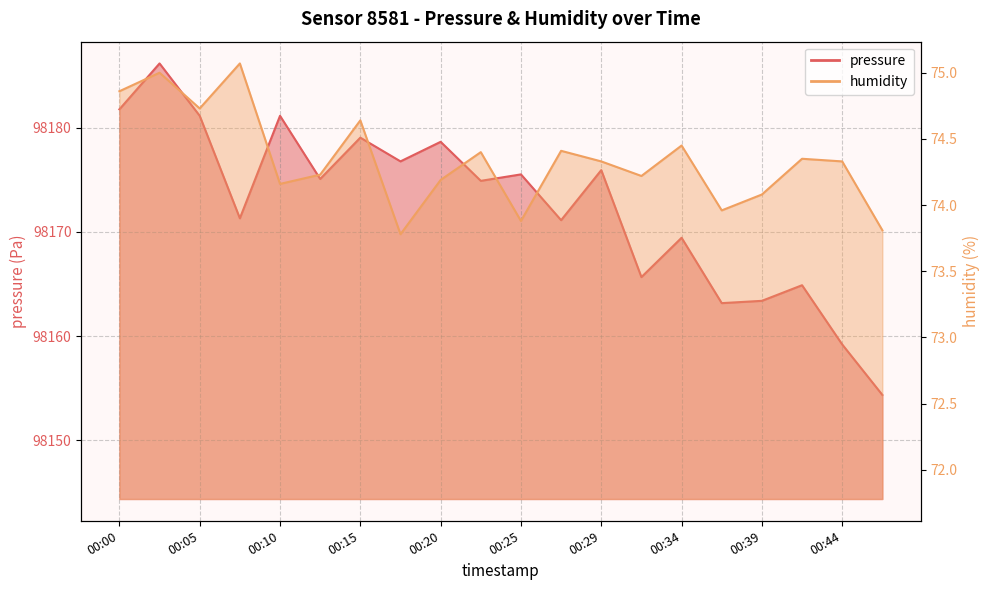

Reading left to right, what are all the values shown in this chart?

pressure: 98181.8	98186.2	98181.2	98171.3	98181.2	98175.1	98179.1	98176.8	98178.7	98174.9	98175.5	98171.1	98175.9	98165.7	98169.4	98163.2	98163.4	98164.9	98159.2	98154.3
humidity: 74.9	75.0	74.7	75.1	74.2	74.2	74.6	73.8	74.2	74.4	73.9	74.4	74.3	74.2	74.5	74.0	74.1	74.3	74.3	73.8